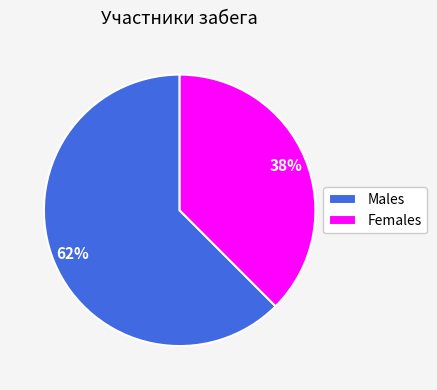

Which slice represents more than half of the pie?

Males